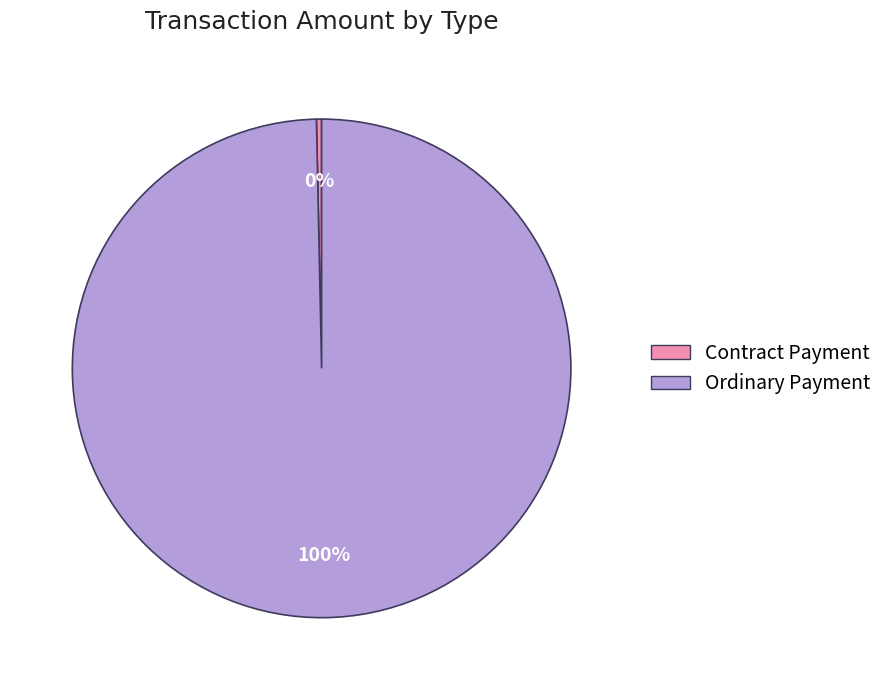

Which has a higher value, Ordinary Payment or Contract Payment?

Ordinary Payment